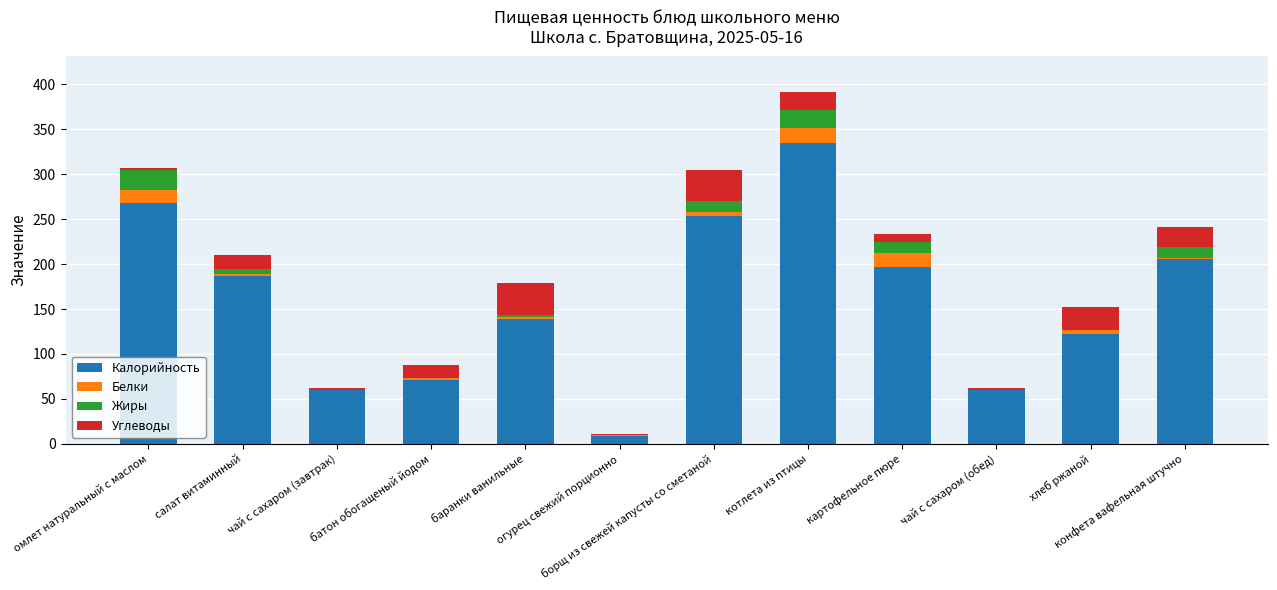

At омлет натуральный с маслом, list the series in order from smallest to largest.

Углеводы, Белки, Жиры, Калорийность